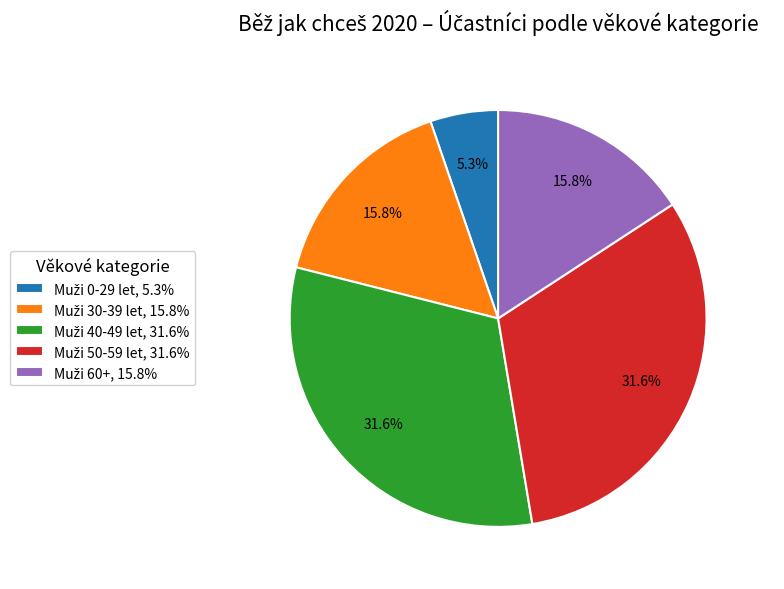

Does any single category account for the majority?

No